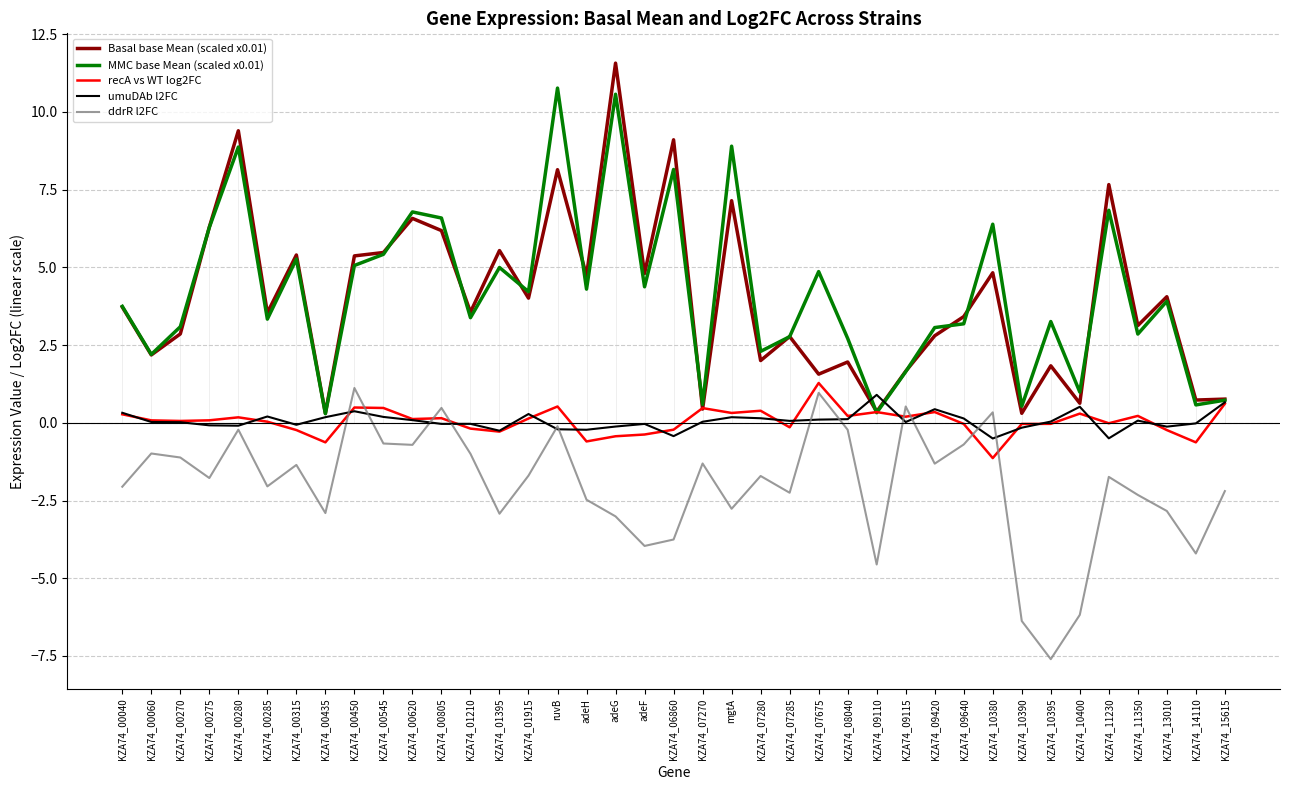

The MMC base Mean (scaled x0.01) series shows 4.4 at adeF. True or false?

True